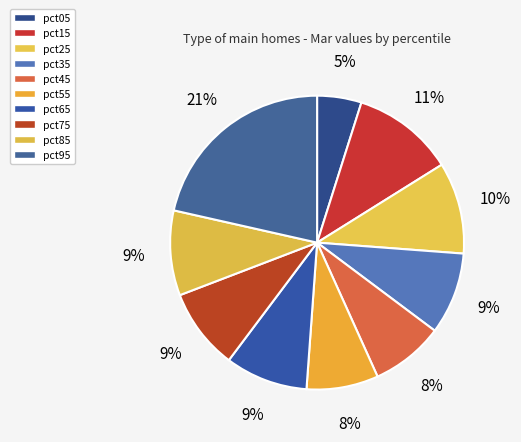

Do pct15 and pct75 together represent more than half of the pie?

No